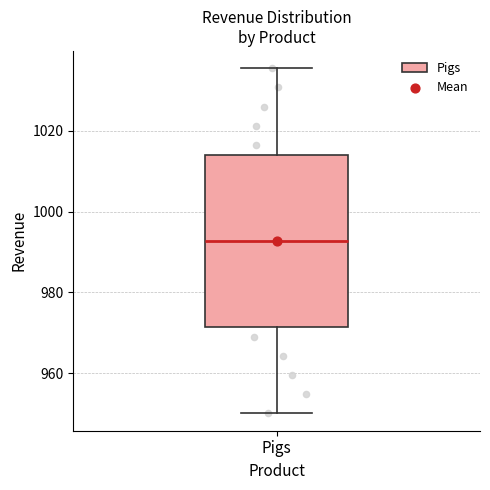

Where is the upper edge of the box for Pigs on the y-axis? The values are not printed on the chart, so give them approximately, as read against the axis.

1014